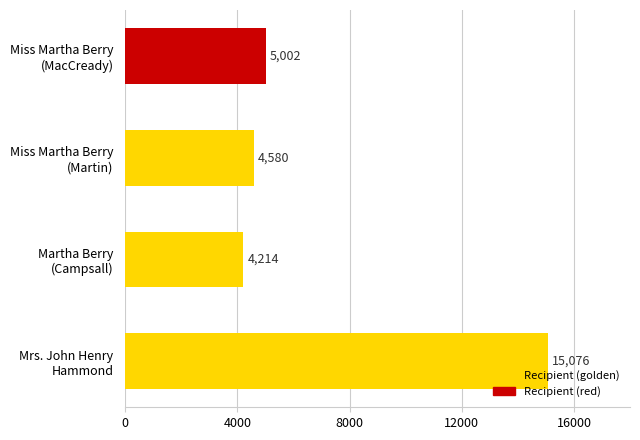

What is the average value?

7218